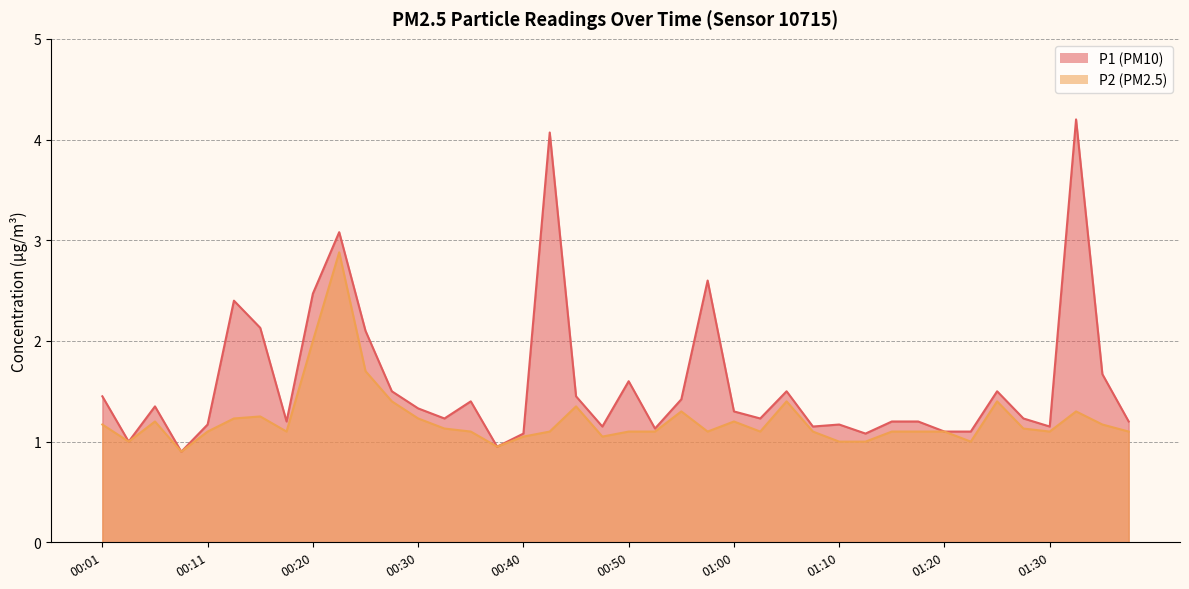

Is the value of P2 at 01:12 greater than the value of P1 at 00:43?

No